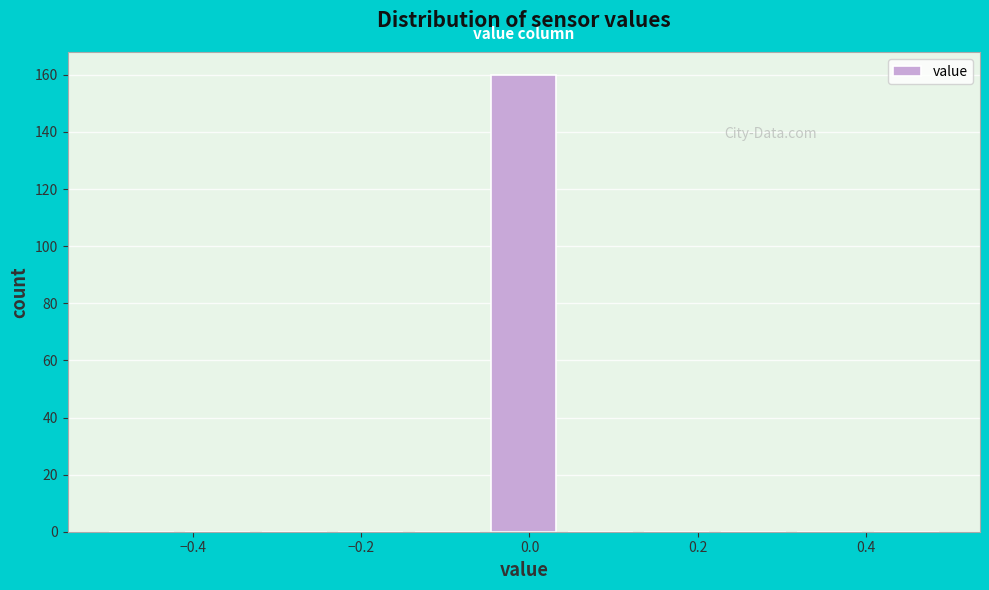

How tall is the bar that spans -0.04 to 0.04 on the x-axis? Neither the bar edges nor the heights are printed on the chart, so give them approximately, as read against the axes.

160